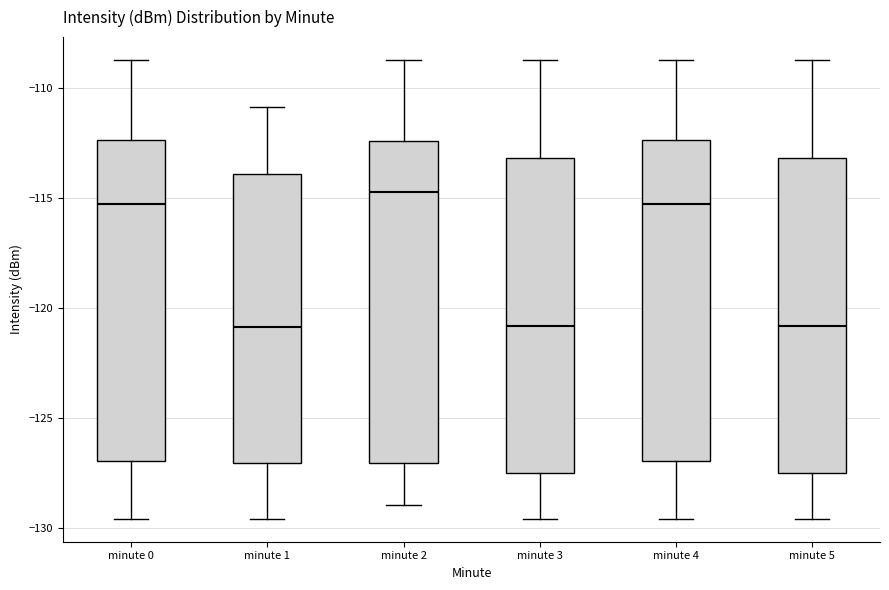

Where does the upper whisker of the box for minute 0 end on the y-axis? The values are not printed on the chart, so give them approximately, as read against the axis.

-108.5